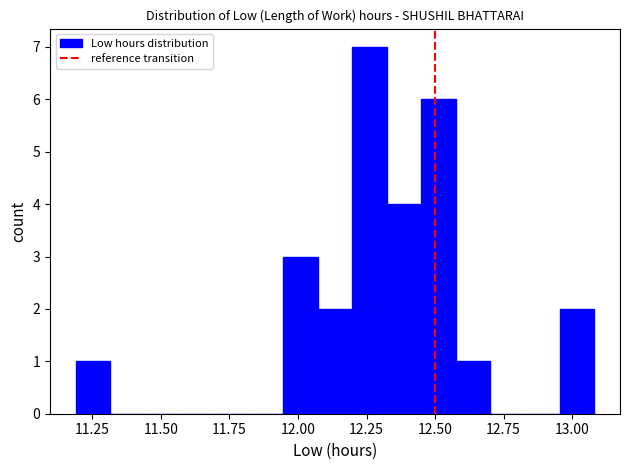

Read against the x-axis, roughly where is the centre of the tallest bar?

12.25